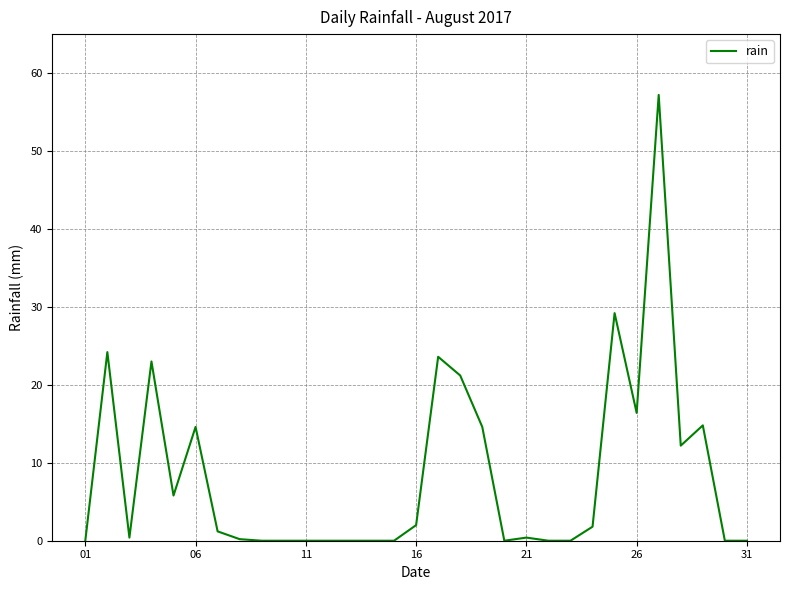

What is the difference between the maximum and minimum values?

57.2